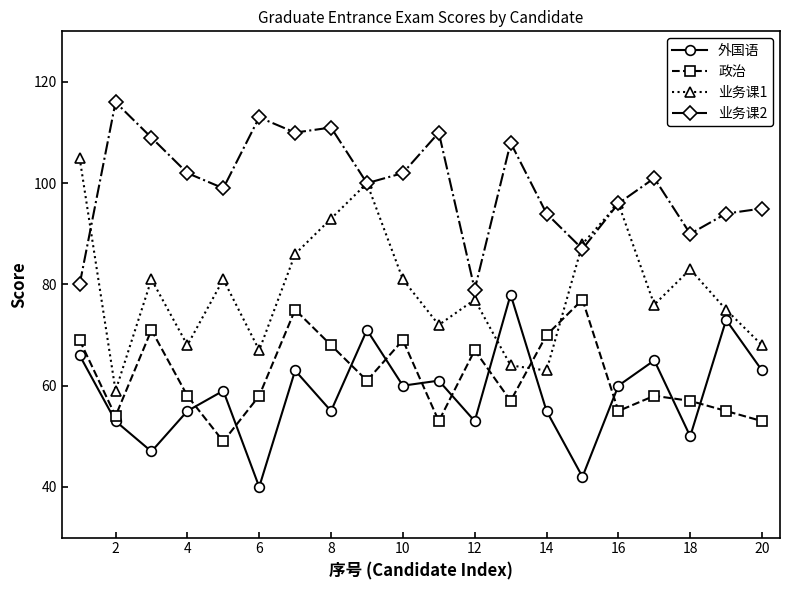

What is the value of the 政治 point at the 17th from the left?

58